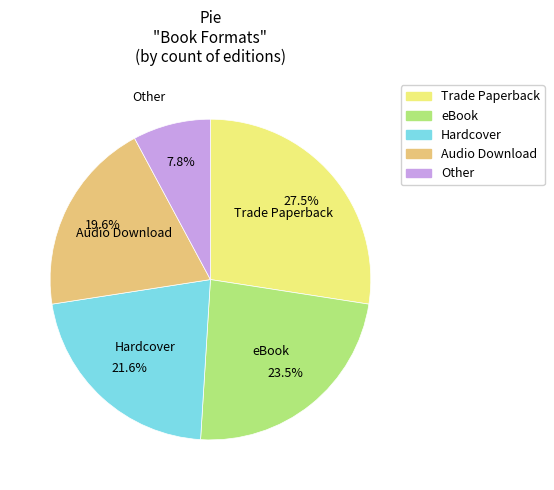

Is Other the majority of the pie?

No